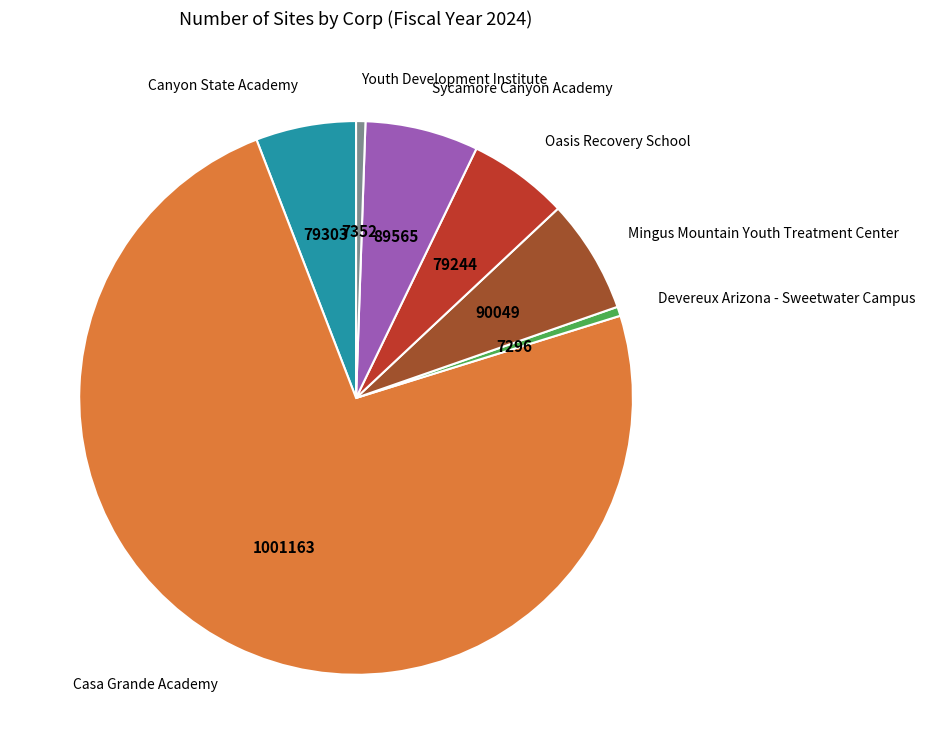

What is the ratio of the value at Casa Grande Academy to the value at Sycamore Canyon Academy?

11.2